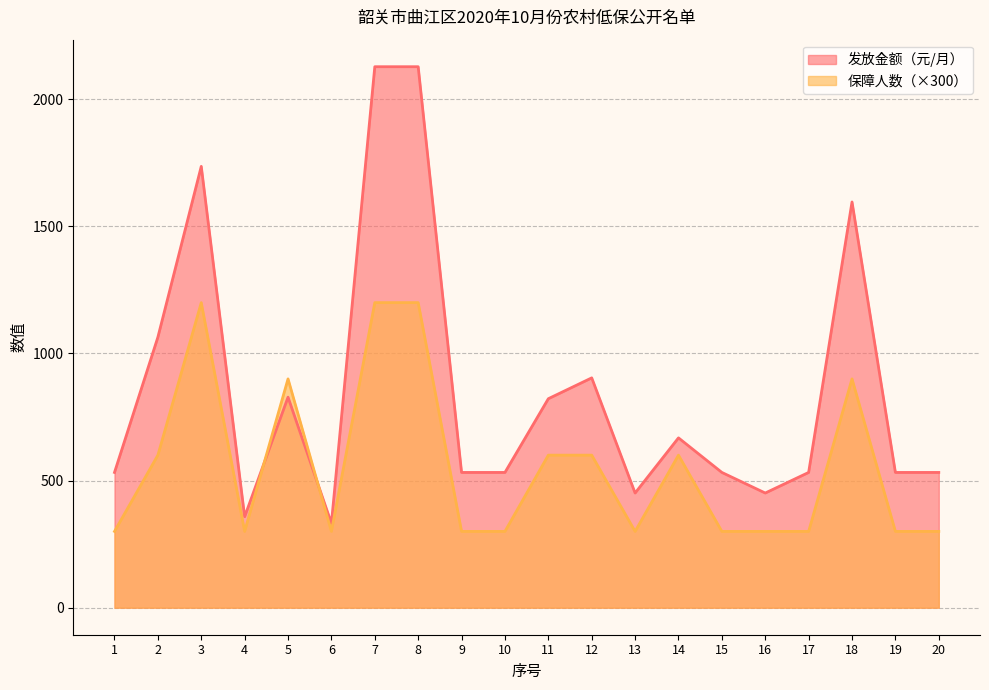

What is the difference between the maximum and minimum values in the 发放金额（元/月） series?

1796